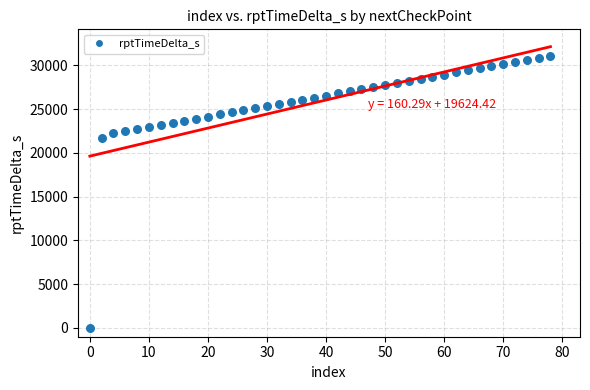

What Y value in the scatter plot is closest to 15554?

21725